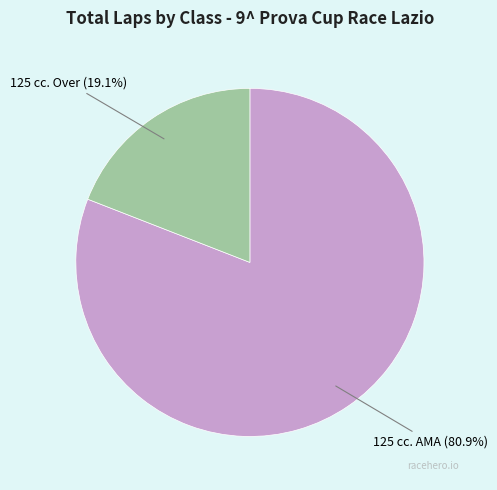

Is 125 cc. Over (19.1%) the majority of the pie?

No